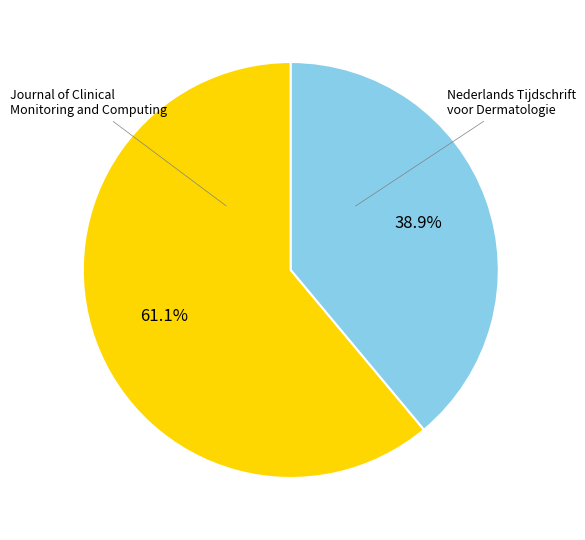

To the nearest percent, what is the average slice percentage?

50%